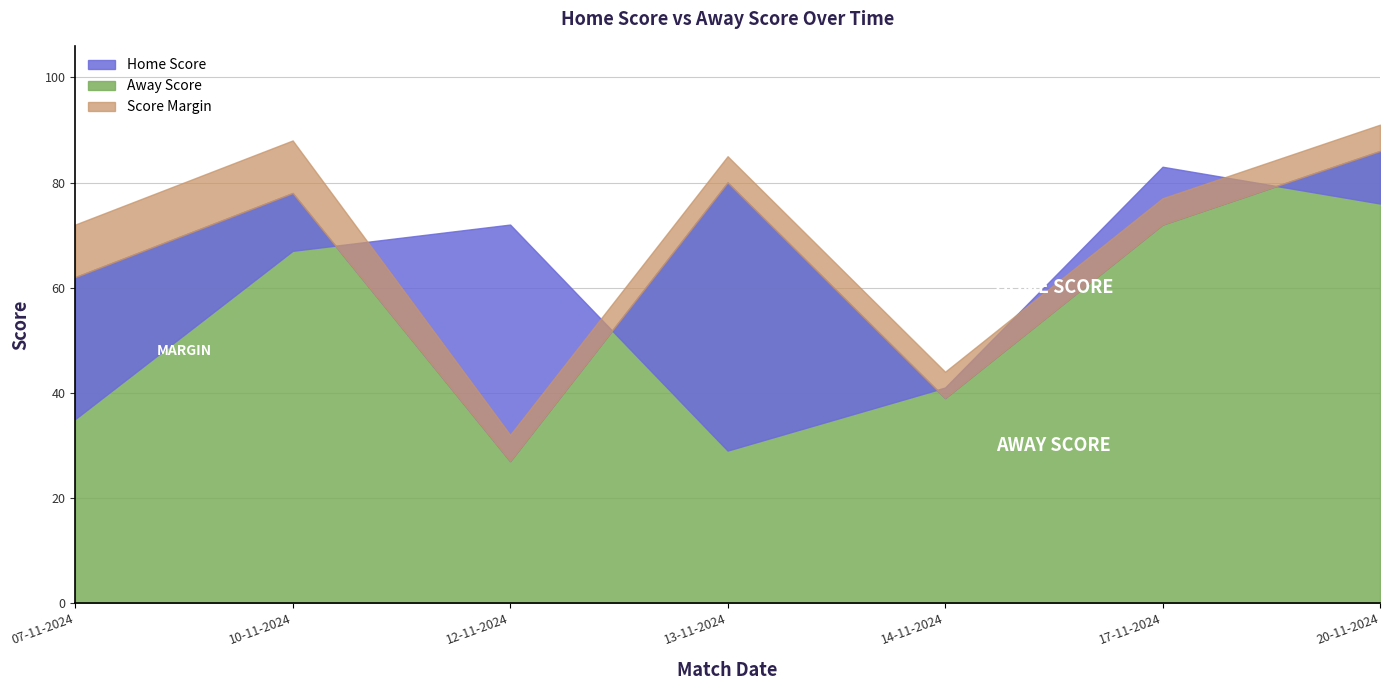

What is the maximum value shown in the chart?

86